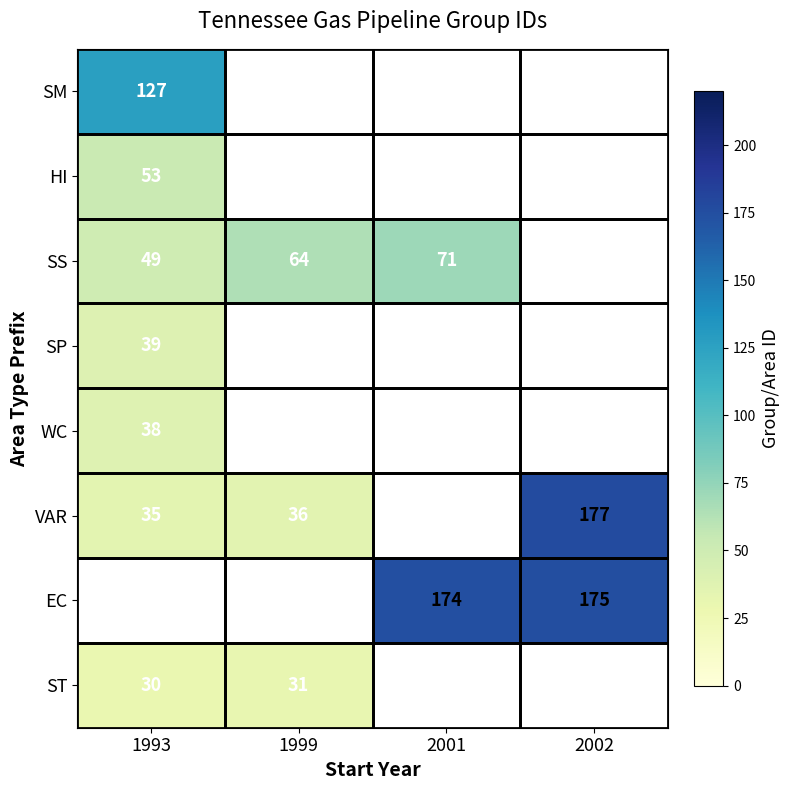

Is it true that SS equals 44 at 2001?

False